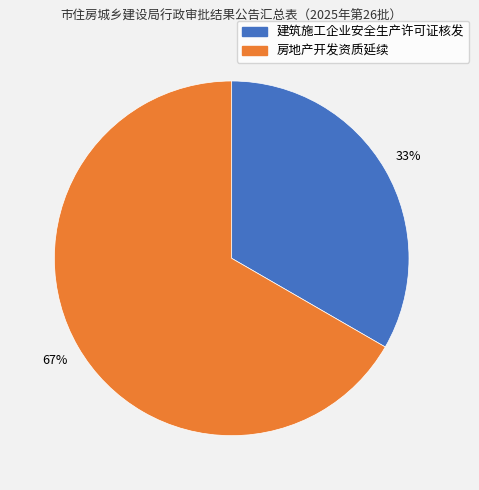

Rank the categories by value from highest to lowest.

房地产开发资质延续, 建筑施工企业安全生产许可证核发